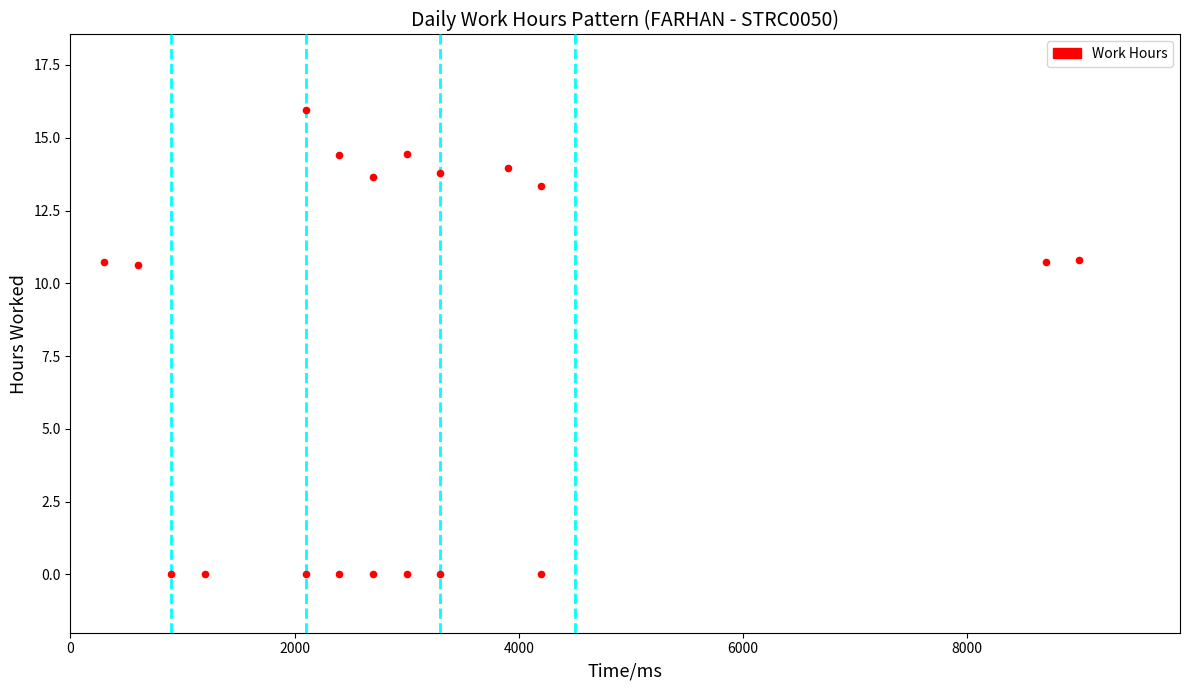

What is the range of X values (max minus min)?

8700.0